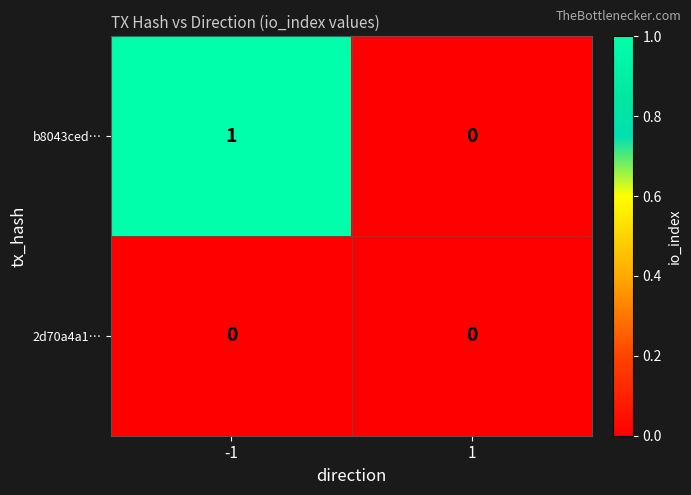

Is it true that b8043ced… equals 1 at 1?

False